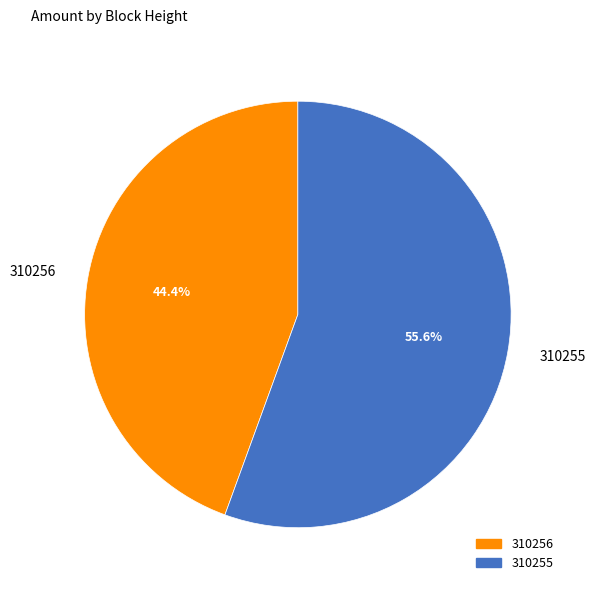

Combined, what portion of the pie is 310255 and 310256?

100.0%